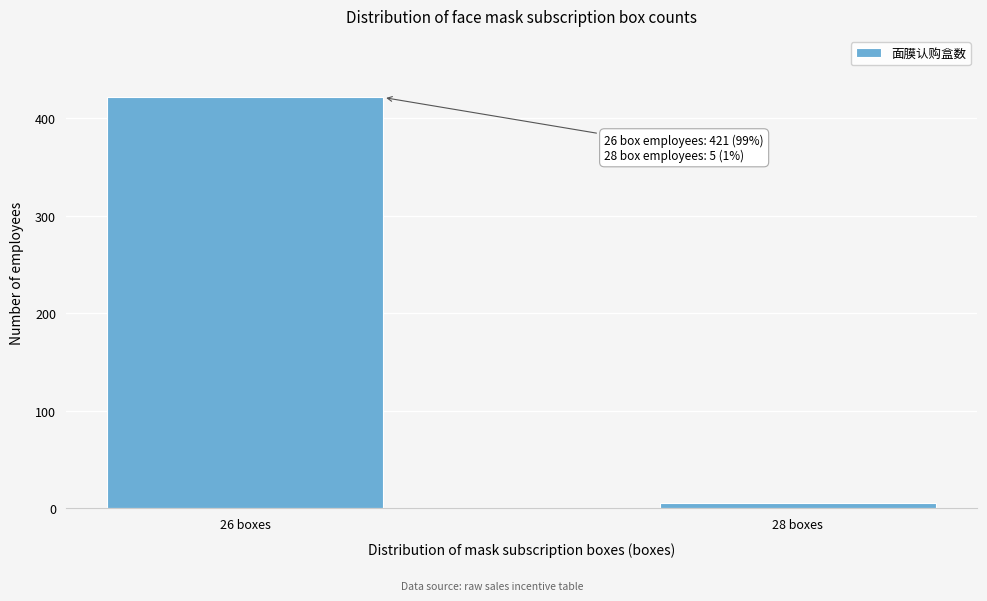

Reading right to left, what are all the values shown in this chart?

28 boxes=5	26 boxes=421